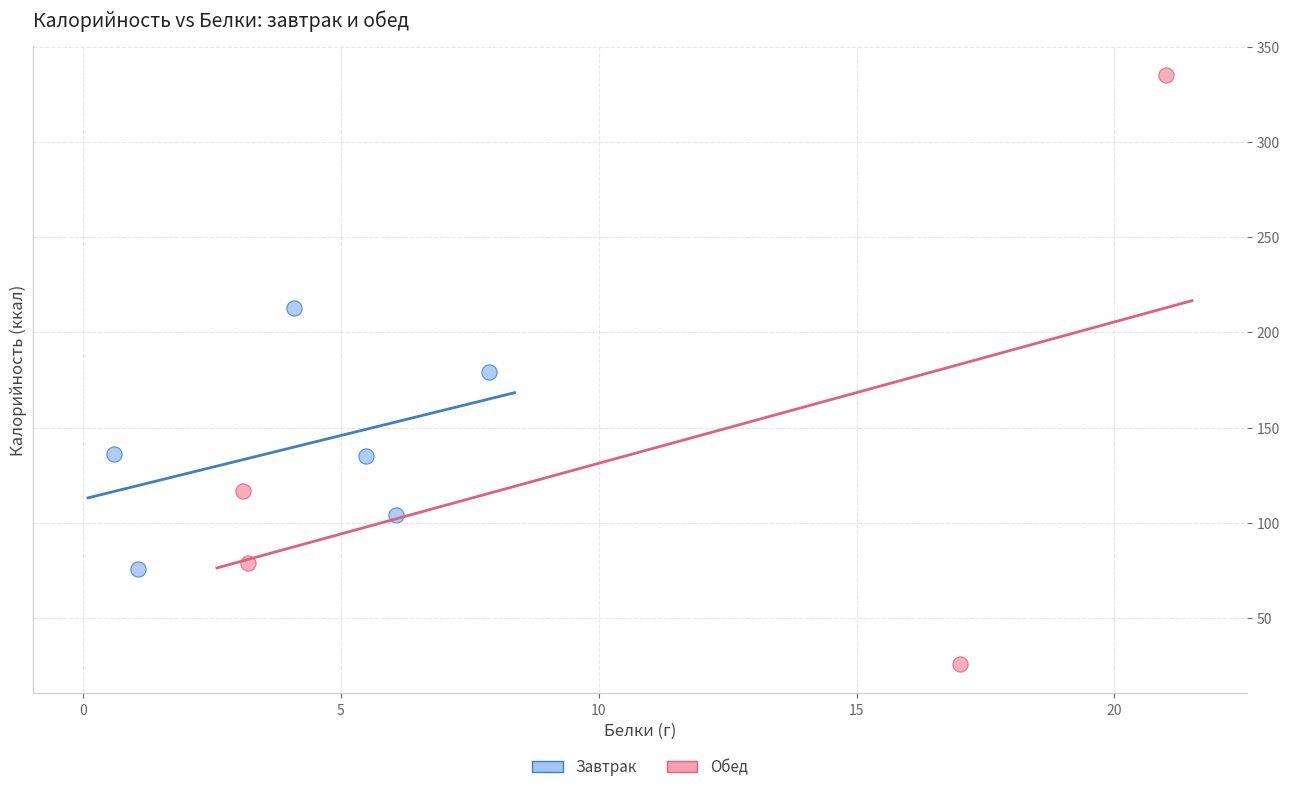

Which series has the widest spread of Y values?

Завтрак